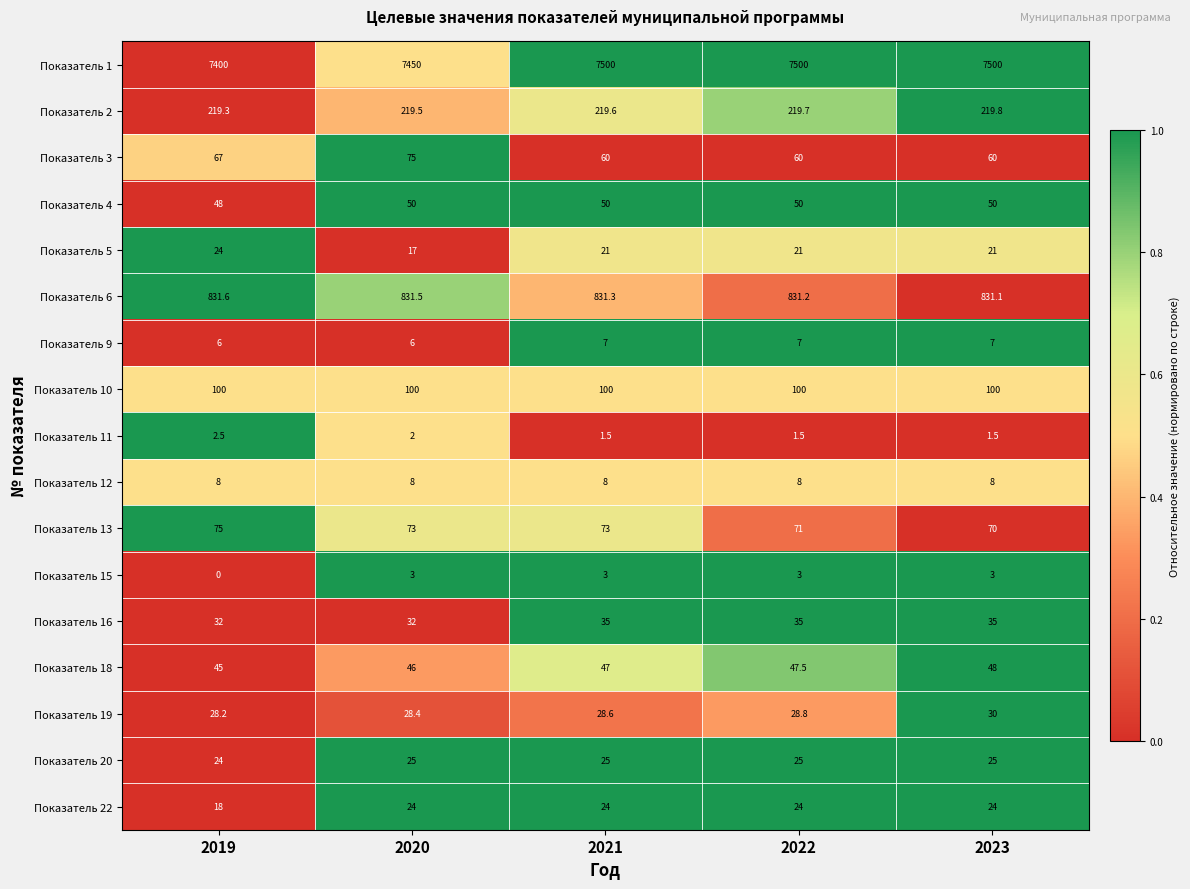

What is the average value of the Показатель 20 series?

24.8